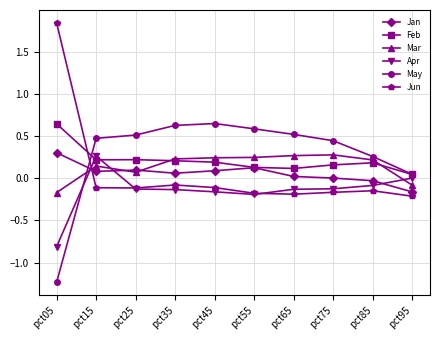

Which series ends up on top after the final intersection of Jun and May?

May